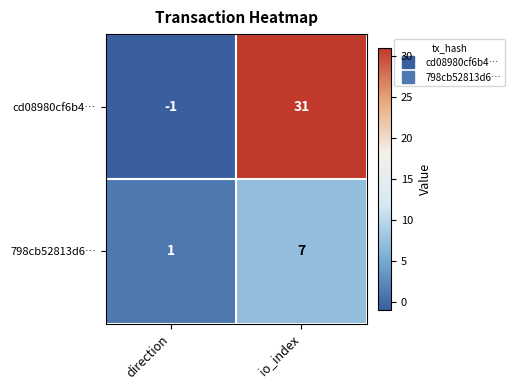

Rank the series at io_index from highest to lowest value.

cd08980cf6b4…, 798cb52813d6…